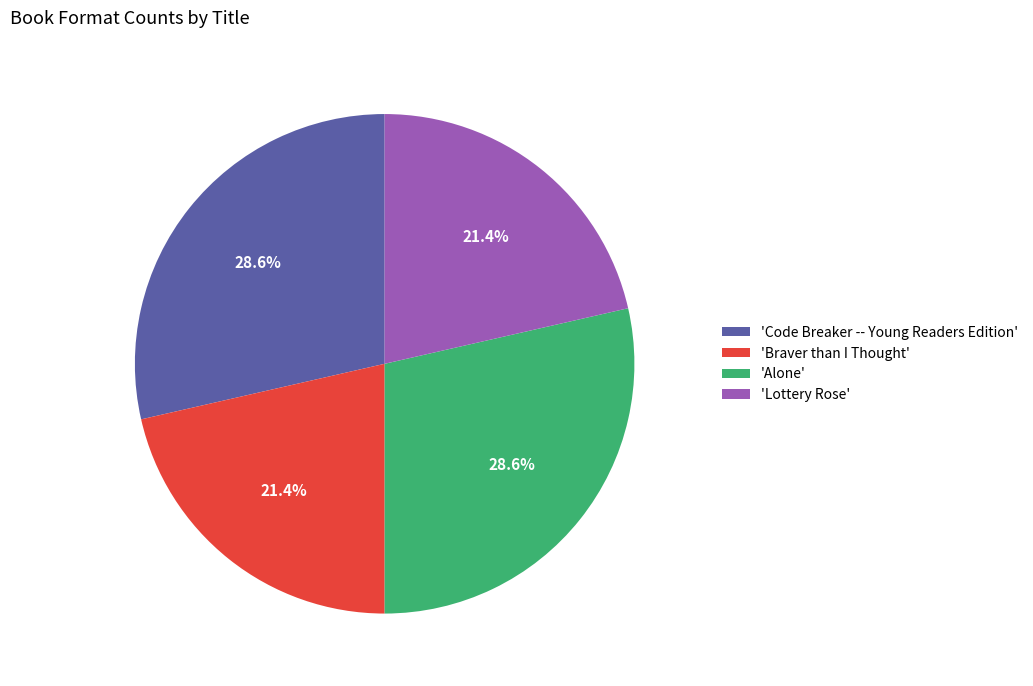

Which has a higher value, 'Alone' or 'Braver than I Thought'?

'Alone'